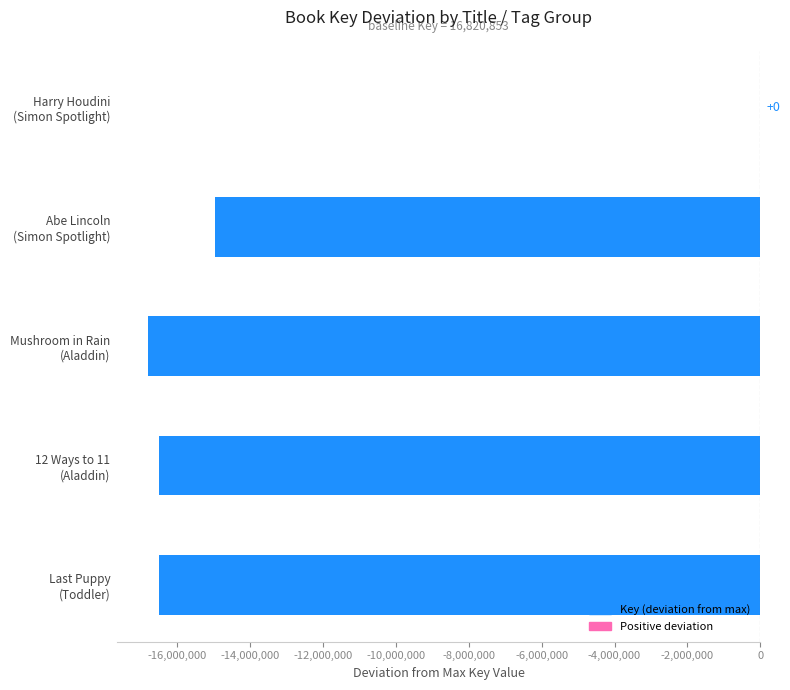

What is the sum of all values?

-64774379